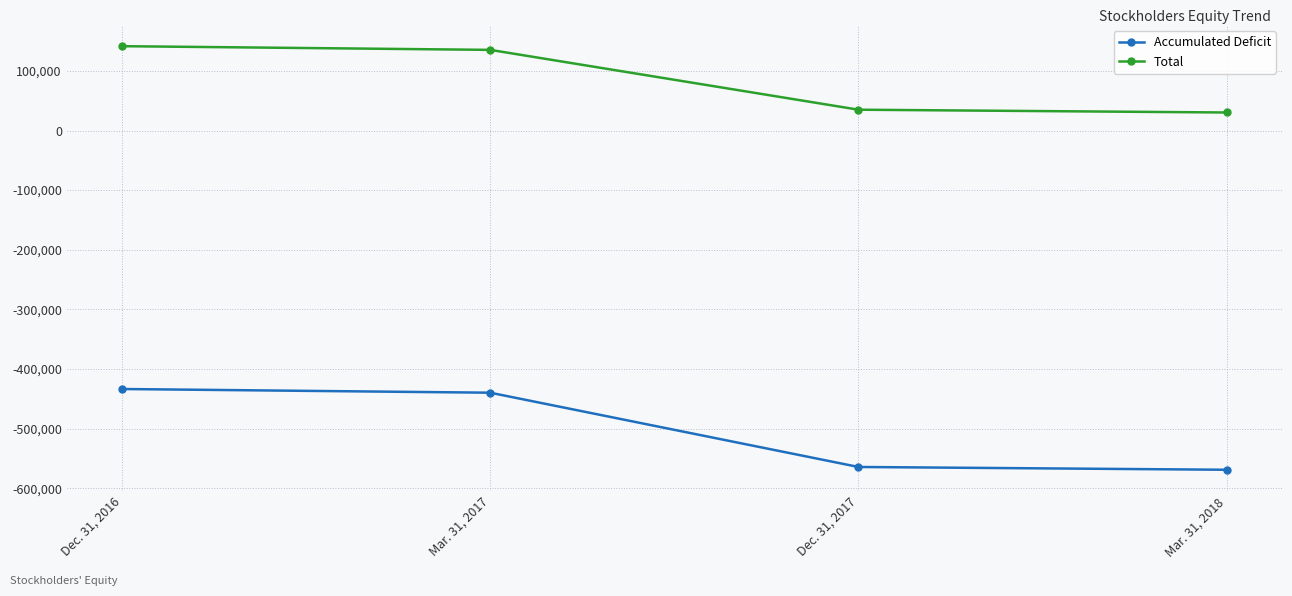

True or false: Total has more than 2 points higher than both neighbors.

False